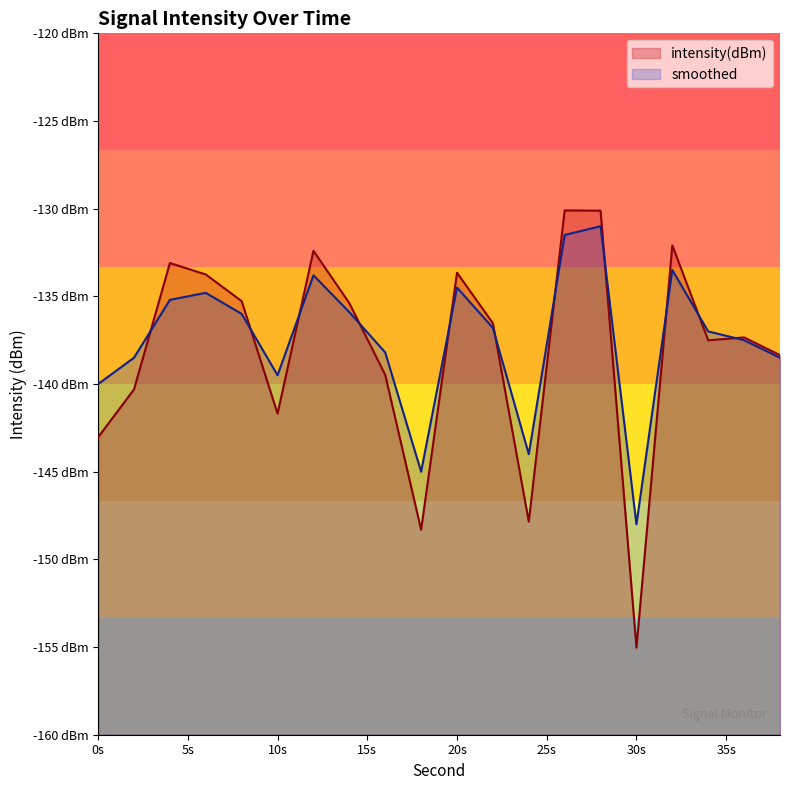

Does the chart have visible grid lines?

No